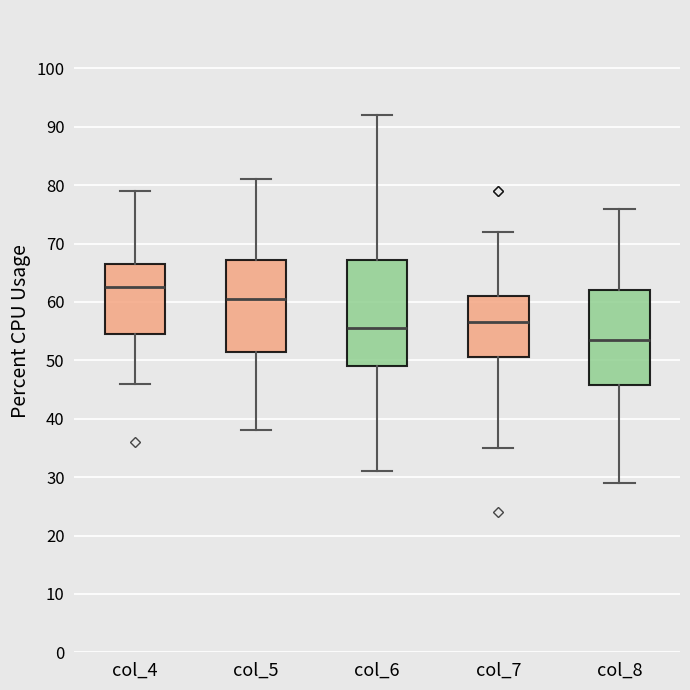

Which box's median line is the highest?

col_4